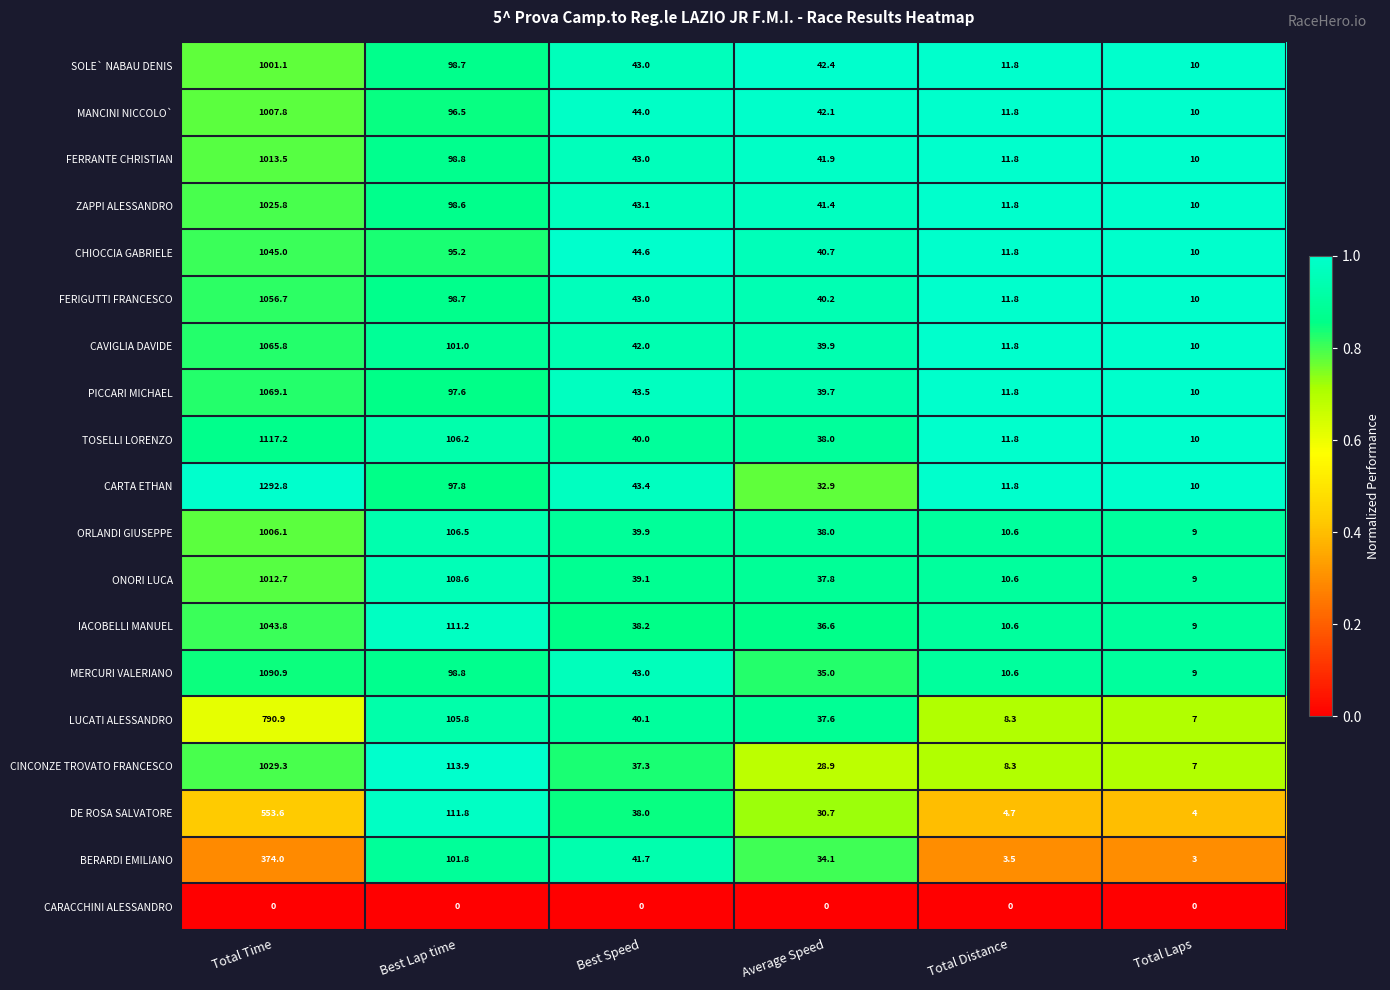

What is the maximum value shown in the chart?

1292.8